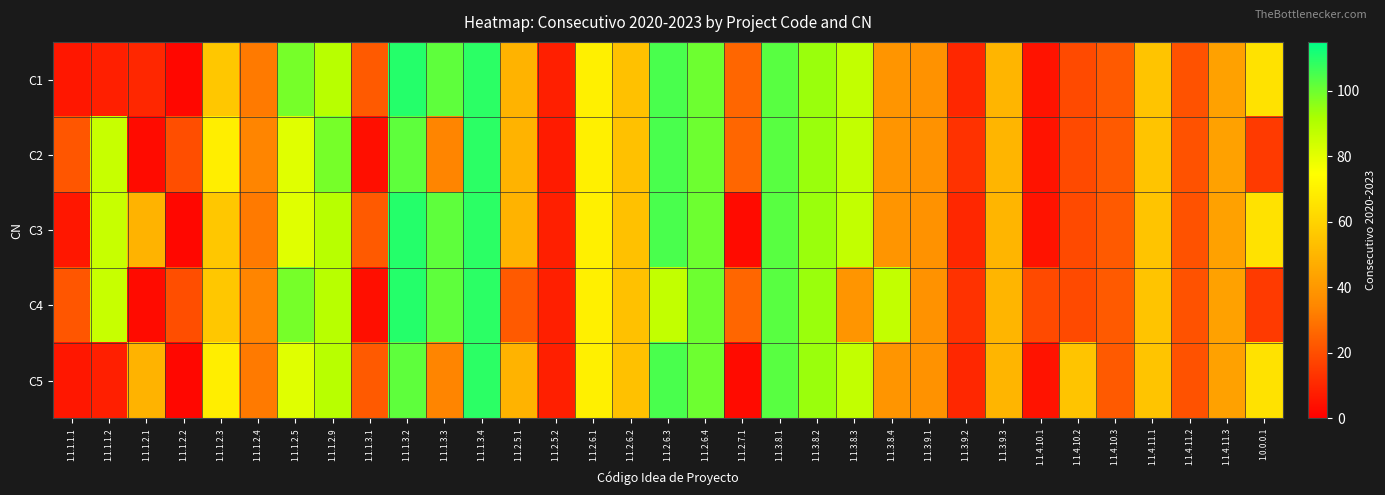

Reading right to left, what are all the values shown in this chart?

C1: 1.0.0.0.1=65	1.1.4.11.3=43	1.1.4.11.2=21	1.1.4.11.1=55	1.1.4.10.3=23	1.1.4.10.2=19	1.1.4.10.1=5	1.1.3.9.3=50	1.1.3.9.2=10	1.1.3.9.1=38	1.1.3.8.4=39	1.1.3.8.3=87	1.1.3.8.2=94	1.1.3.8.1=103	1.1.2.7.1=26	1.1.2.6.4=100	1.1.2.6.3=105	1.1.2.6.2=54	1.1.2.6.1=70	1.1.2.5.2=8	1.1.2.5.1=49	1.1.1.3.4=109	1.1.1.3.3=102	1.1.1.3.2=110	1.1.1.3.1=23	1.1.1.2.9=89	1.1.1.2.5=99	1.1.1.2.4=31	1.1.1.2.3=56	1.1.1.2.2=2	1.1.1.2.1=10	1.1.1.1.2=8	1.1.1.1.1=6
C2: 1.0.0.0.1=15	1.1.4.11.3=43	1.1.4.11.2=21	1.1.4.11.1=55	1.1.4.10.3=23	1.1.4.10.2=19	1.1.4.10.1=5	1.1.3.9.3=50	1.1.3.9.2=13	1.1.3.9.1=38	1.1.3.8.4=39	1.1.3.8.3=87	1.1.3.8.2=94	1.1.3.8.1=103	1.1.2.7.1=26	1.1.2.6.4=100	1.1.2.6.3=105	1.1.2.6.2=54	1.1.2.6.1=70	1.1.2.5.2=7	1.1.2.5.1=49	1.1.1.3.4=109	1.1.1.3.3=34	1.1.1.3.2=102	1.1.1.3.1=4	1.1.1.2.9=99	1.1.1.2.5=81	1.1.1.2.4=34	1.1.1.2.3=69	1.1.1.2.2=20	1.1.1.2.1=3	1.1.1.1.2=86	1.1.1.1.1=22
C3: 1.0.0.0.1=65	1.1.4.11.3=43	1.1.4.11.2=21	1.1.4.11.1=55	1.1.4.10.3=23	1.1.4.10.2=19	1.1.4.10.1=5	1.1.3.9.3=50	1.1.3.9.2=10	1.1.3.9.1=38	1.1.3.8.4=39	1.1.3.8.3=87	1.1.3.8.2=94	1.1.3.8.1=103	1.1.2.7.1=3	1.1.2.6.4=100	1.1.2.6.3=105	1.1.2.6.2=54	1.1.2.6.1=70	1.1.2.5.2=8	1.1.2.5.1=49	1.1.1.3.4=109	1.1.1.3.3=102	1.1.1.3.2=110	1.1.1.3.1=23	1.1.1.2.9=89	1.1.1.2.5=81	1.1.1.2.4=31	1.1.1.2.3=56	1.1.1.2.2=2	1.1.1.2.1=49	1.1.1.1.2=86	1.1.1.1.1=6
C4: 1.0.0.0.1=15	1.1.4.11.3=43	1.1.4.11.2=21	1.1.4.11.1=55	1.1.4.10.3=23	1.1.4.10.2=19	1.1.4.10.1=19	1.1.3.9.3=50	1.1.3.9.2=13	1.1.3.9.1=38	1.1.3.8.4=87	1.1.3.8.3=39	1.1.3.8.2=94	1.1.3.8.1=103	1.1.2.7.1=26	1.1.2.6.4=100	1.1.2.6.3=87	1.1.2.6.2=54	1.1.2.6.1=70	1.1.2.5.2=8	1.1.2.5.1=23	1.1.1.3.4=109	1.1.1.3.3=102	1.1.1.3.2=110	1.1.1.3.1=4	1.1.1.2.9=89	1.1.1.2.5=99	1.1.1.2.4=34	1.1.1.2.3=56	1.1.1.2.2=20	1.1.1.2.1=3	1.1.1.1.2=86	1.1.1.1.1=22
C5: 1.0.0.0.1=65	1.1.4.11.3=43	1.1.4.11.2=21	1.1.4.11.1=55	1.1.4.10.3=23	1.1.4.10.2=55	1.1.4.10.1=5	1.1.3.9.3=50	1.1.3.9.2=10	1.1.3.9.1=38	1.1.3.8.4=39	1.1.3.8.3=87	1.1.3.8.2=94	1.1.3.8.1=103	1.1.2.7.1=3	1.1.2.6.4=100	1.1.2.6.3=105	1.1.2.6.2=54	1.1.2.6.1=70	1.1.2.5.2=8	1.1.2.5.1=49	1.1.1.3.4=109	1.1.1.3.3=34	1.1.1.3.2=102	1.1.1.3.1=23	1.1.1.2.9=89	1.1.1.2.5=81	1.1.1.2.4=31	1.1.1.2.3=69	1.1.1.2.2=2	1.1.1.2.1=49	1.1.1.1.2=8	1.1.1.1.1=6